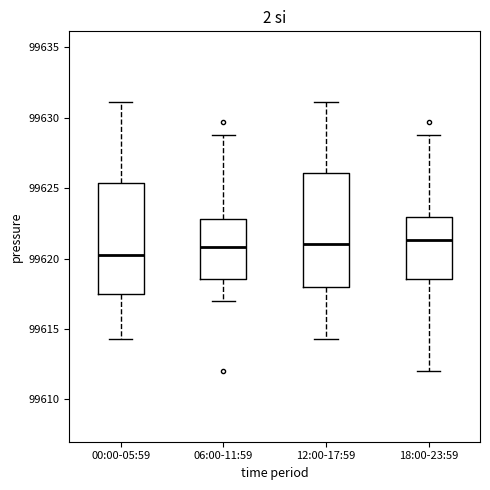

Where is the lower edge of the box for 00:00-05:59 on the y-axis? The values are not printed on the chart, so give them approximately, as read against the axis.

99617.5